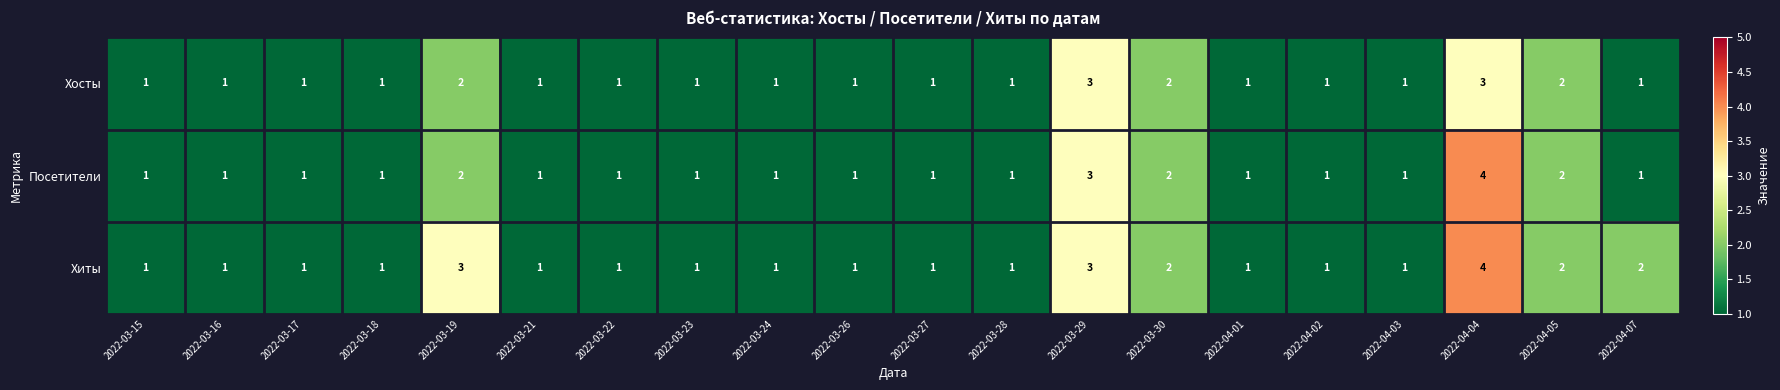

Rank the series by their average value, from lowest to highest.

Хосты, Посетители, Хиты